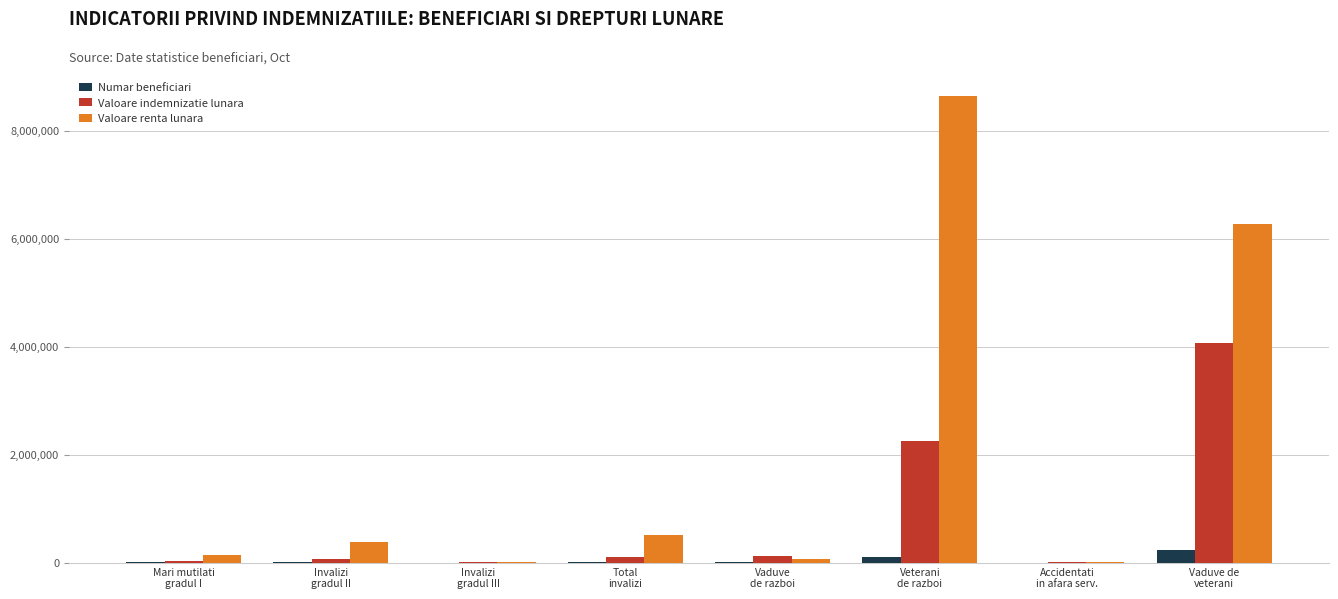

Are the bars grouped side by side (vs. stacked)?

Yes